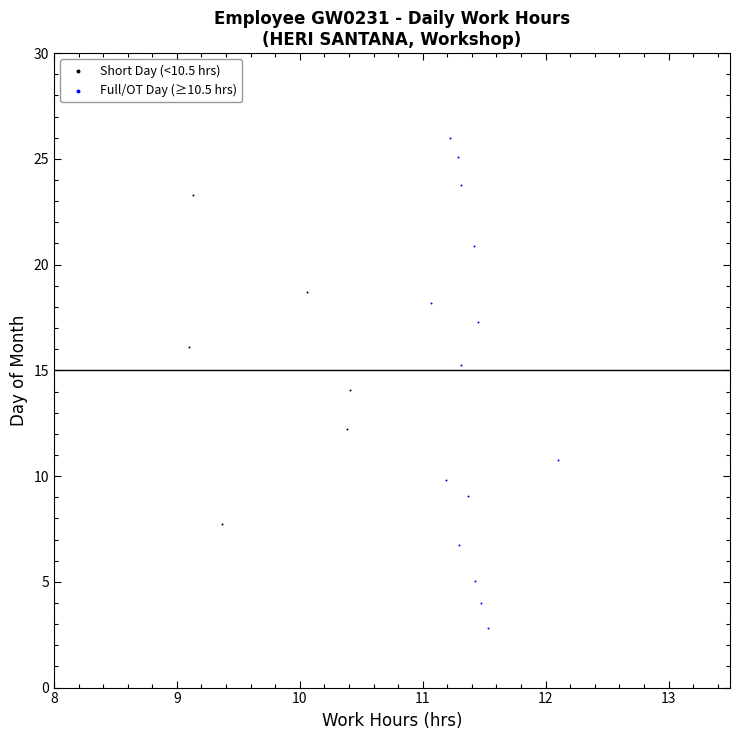

Which series reaches the minimum Y coordinate?

Full/OT Day (≥10.5 hrs)